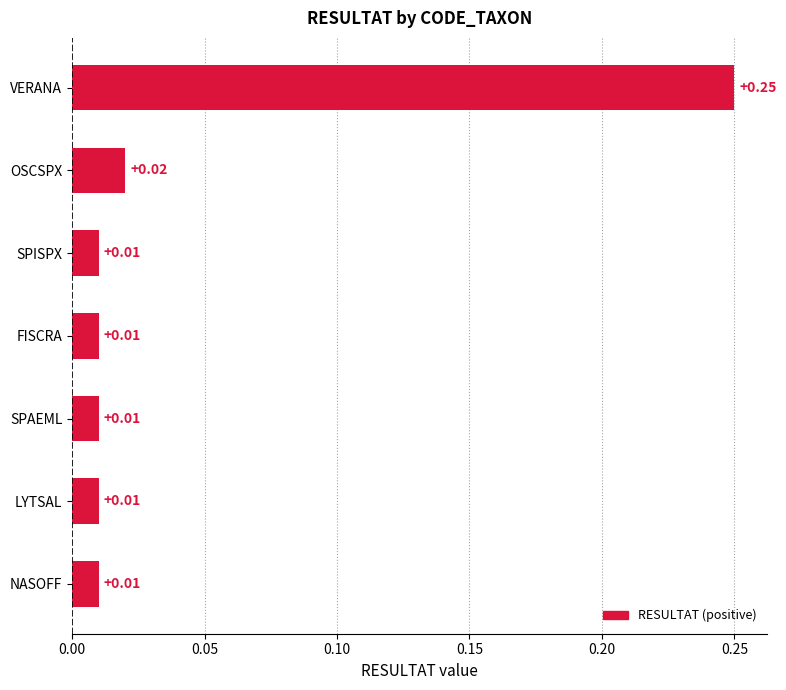

What is the label of the 7th bar from the bottom?

VERANA